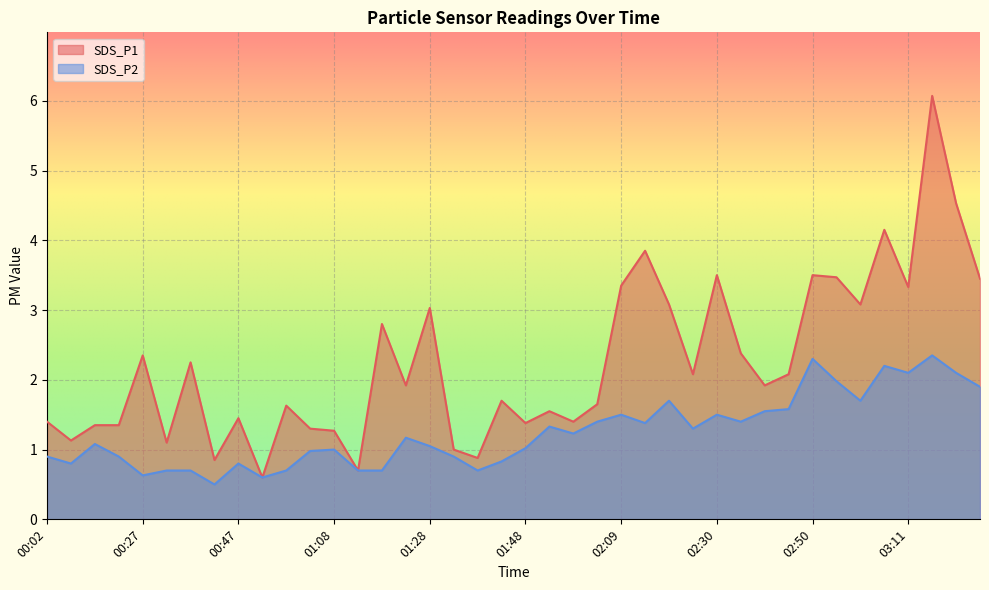

What is the label of the 7th point from the right?

02:56